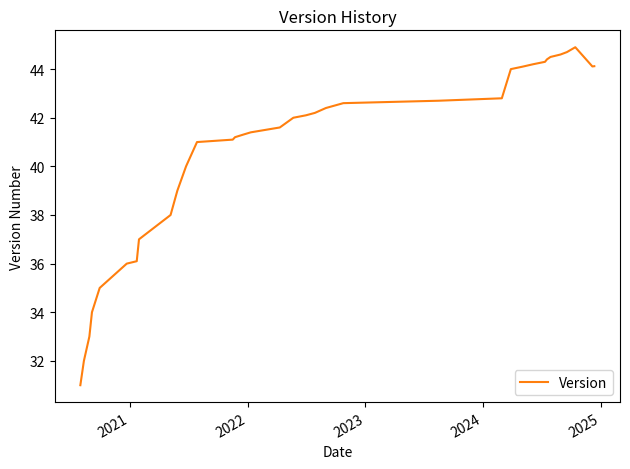

What is the maximum value shown in the chart?

44.9